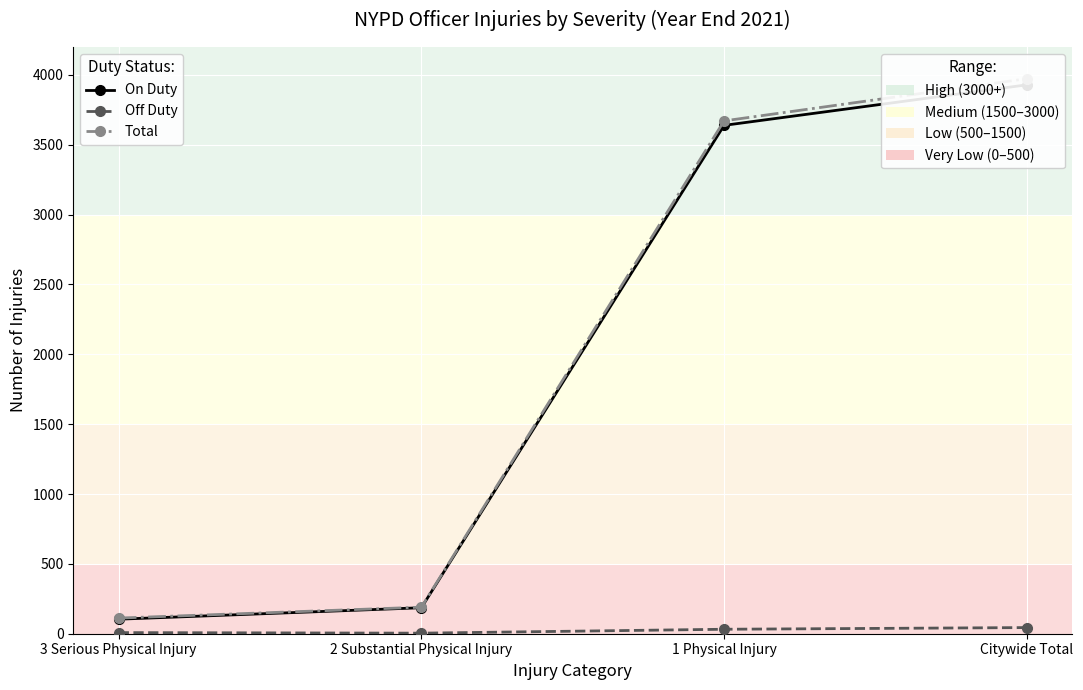

Which has a higher value, 3 Serious Physical Injury or 1 Physical Injury?

1 Physical Injury